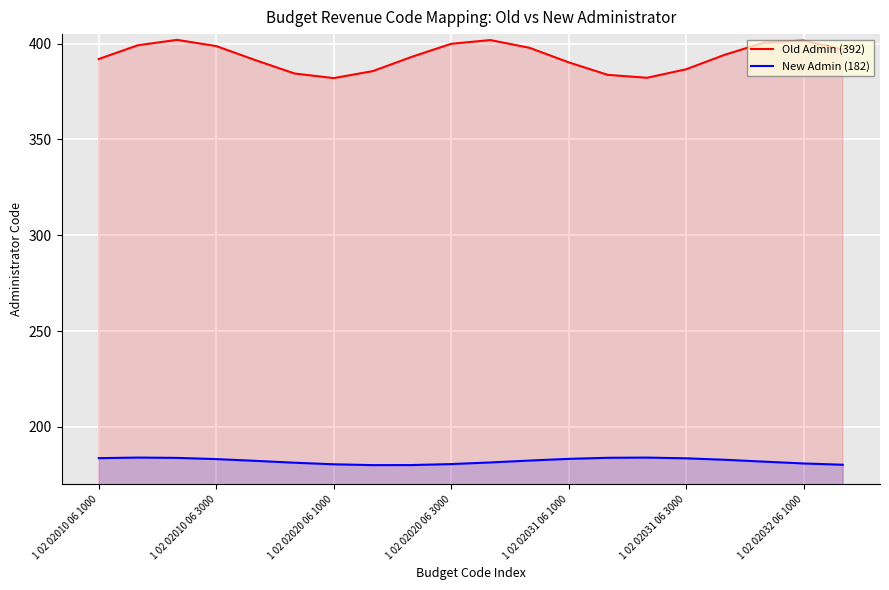

True or false: Old Admin (392) and New Admin (182) cross at least once.

False